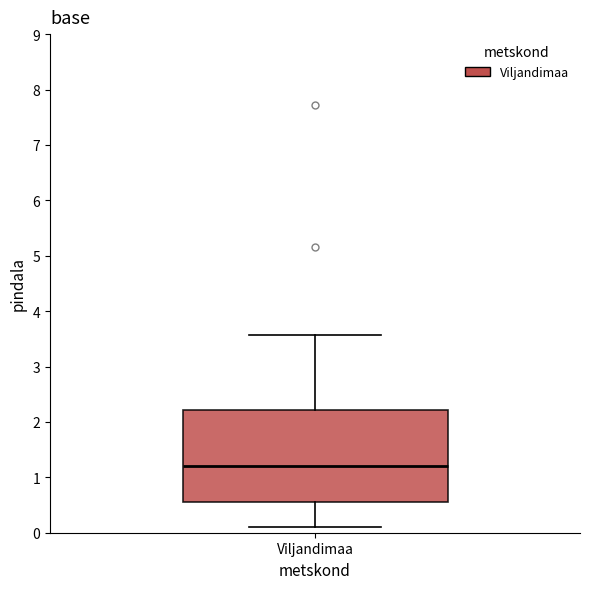

Transcribe this box plot: give where the median line is, the range the box spans, and where the two whiskers end, as read against the y-axis. The values are not printed on the chart, so give them approximately, as read against the axis.

median 1.2, box 0.6 to 2.2, whiskers 0.1 to 3.6